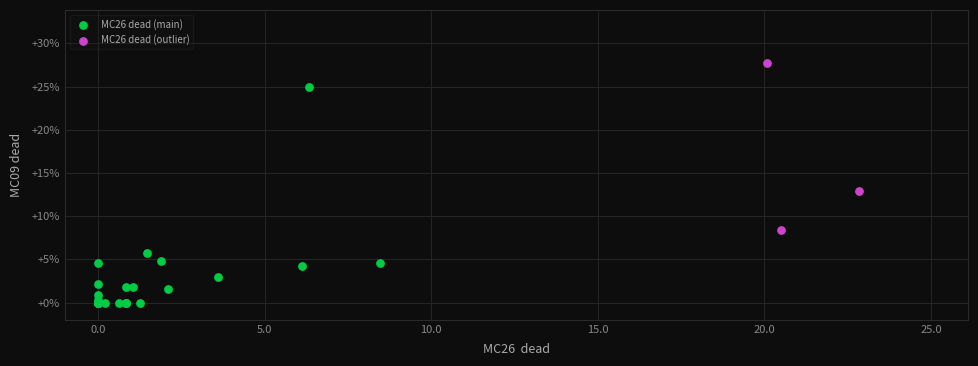

Which series has the widest spread of Y values?

MC26 dead (main)